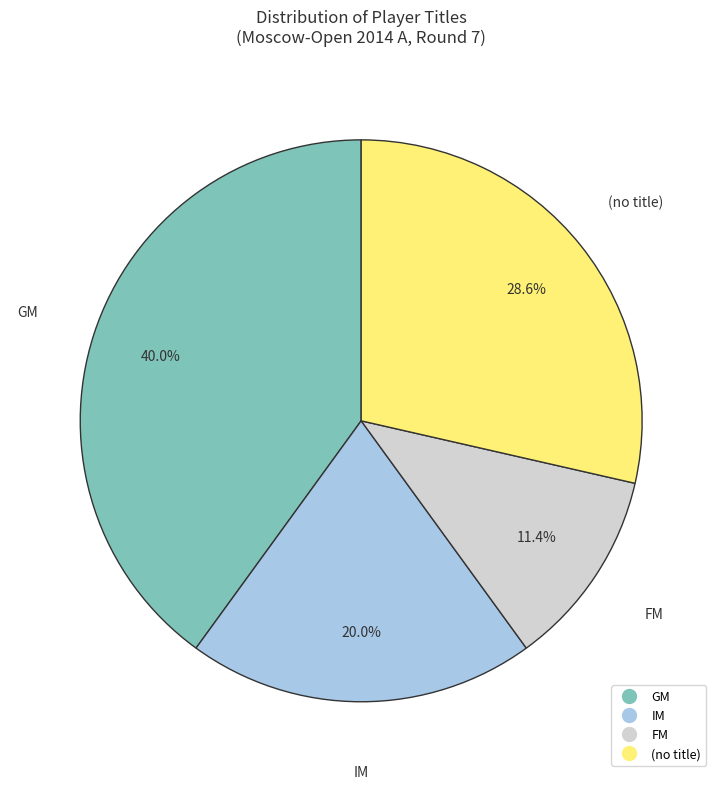

Is there any slice that represents more than half of the pie?

No